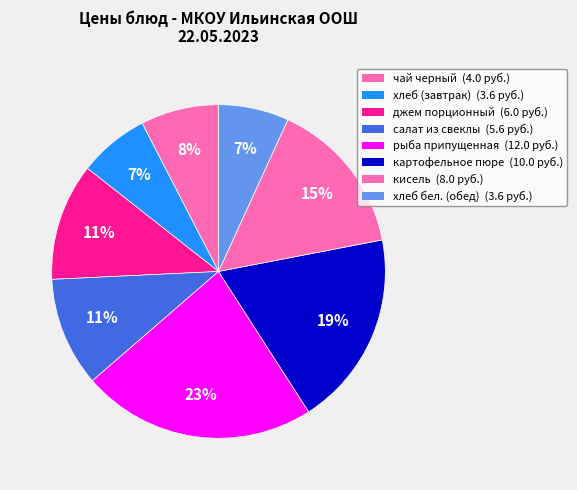

What percentage is the кисель slice, to the nearest percent?

15%